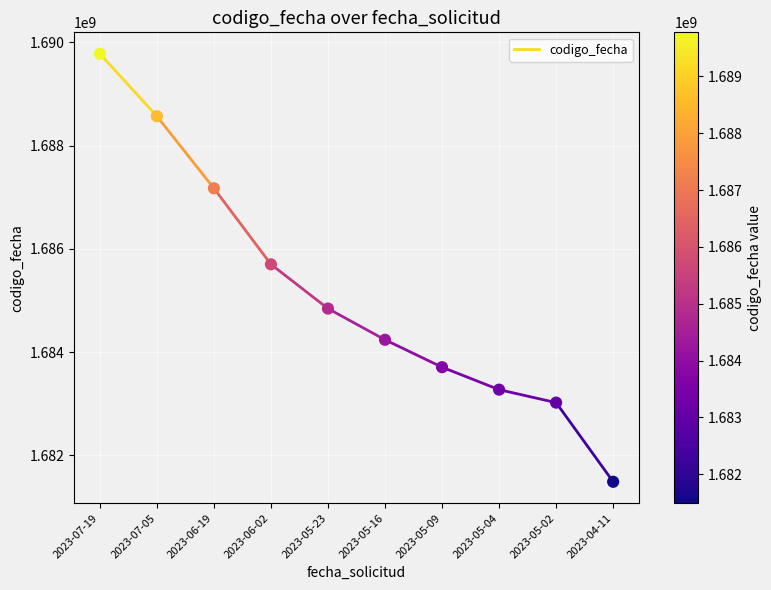

What is the average Y value?

1685179645